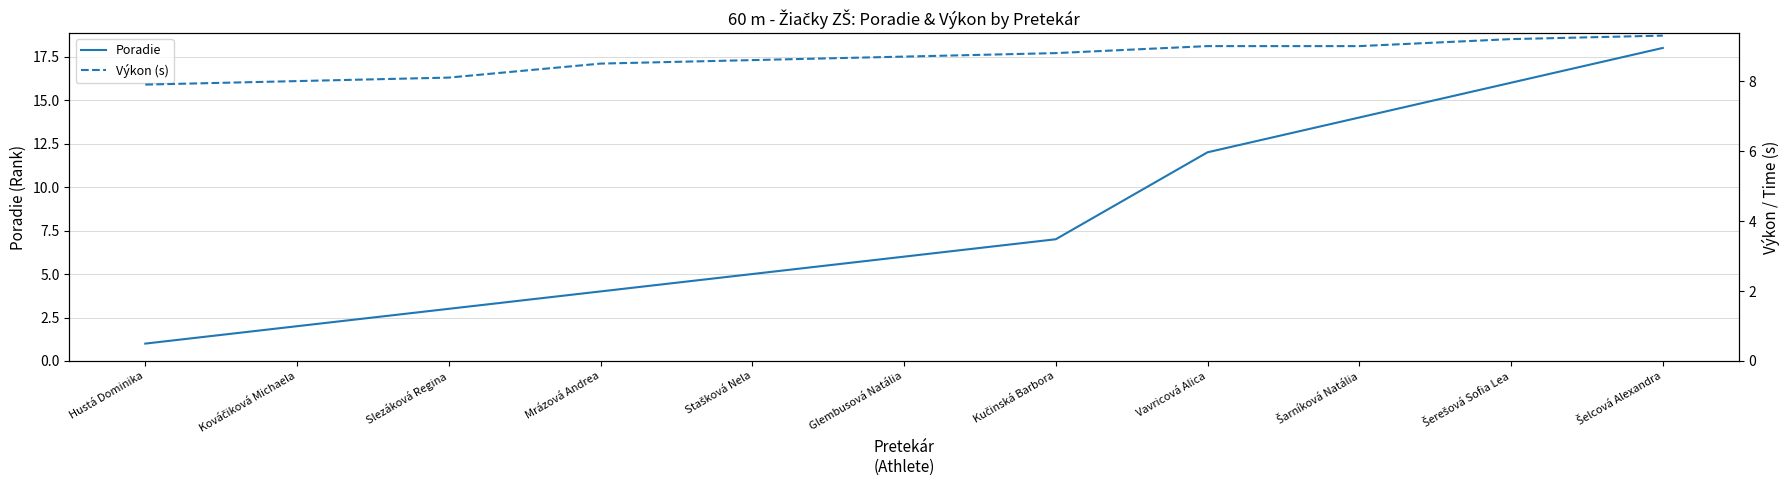

What is the total value across all series at Glembusová Natália?

14.7